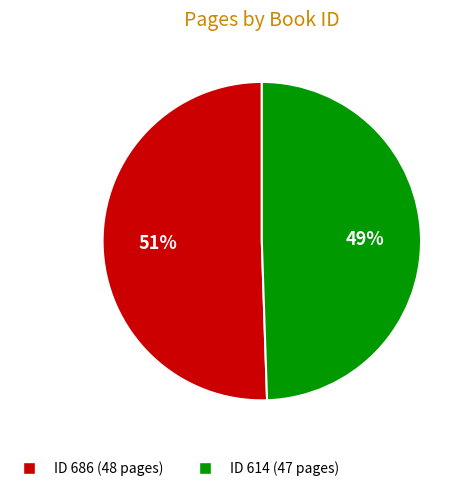

To the nearest percent, what is the average slice percentage?

50%